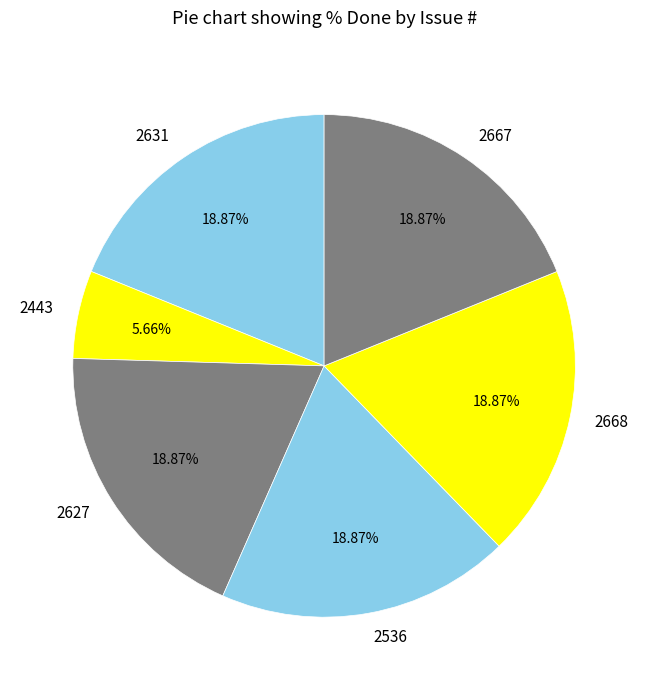

Is 2631 the majority of the pie?

No